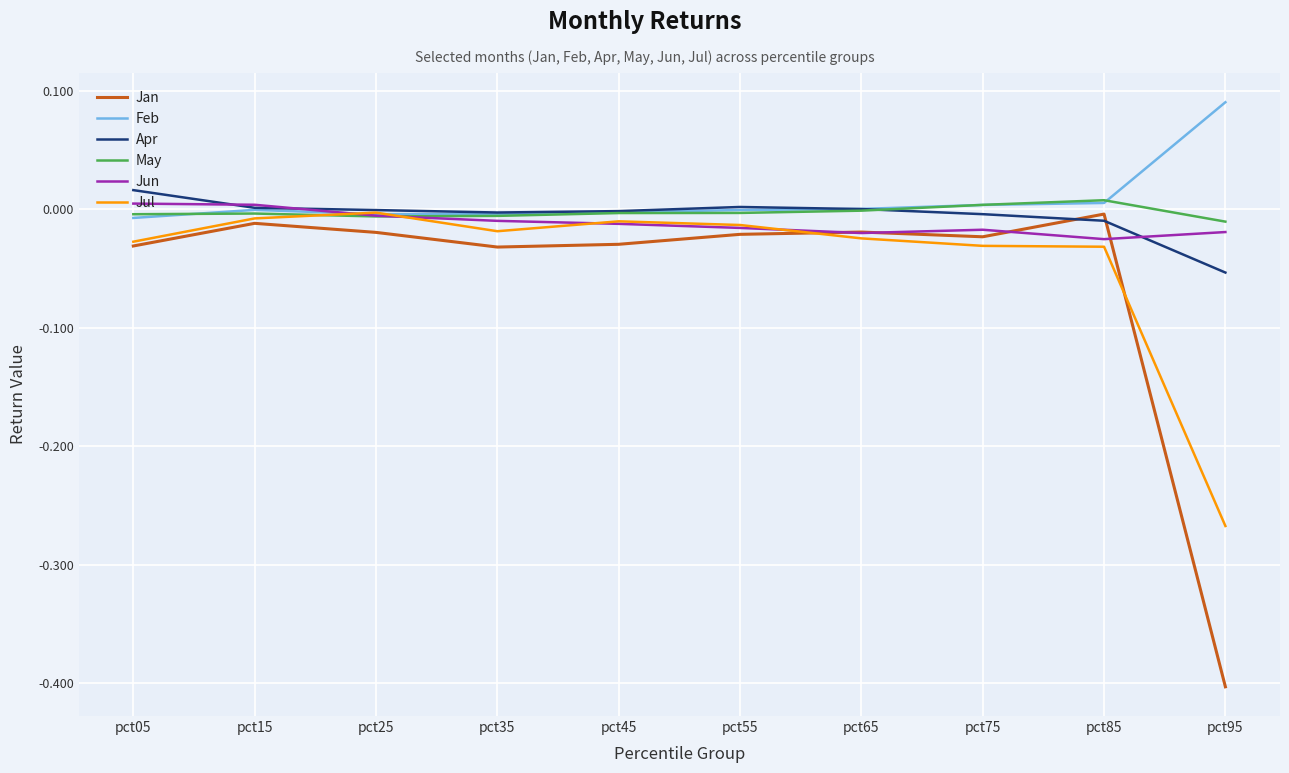

The Feb series shows -0.0 at pct45. True or false?

True